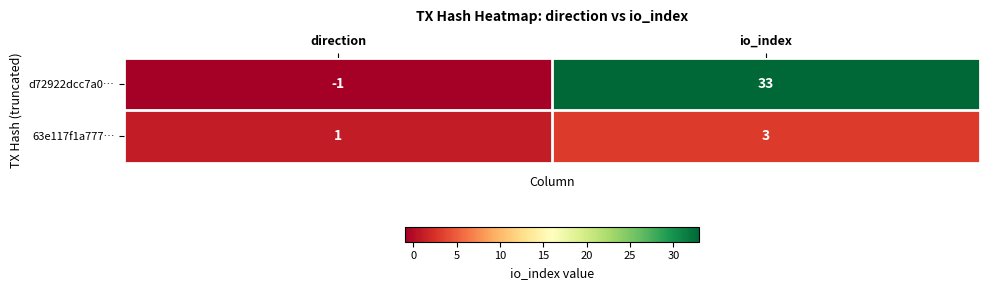

Rank the series at direction from highest to lowest value.

63e117f1a777…, d72922dcc7a0…